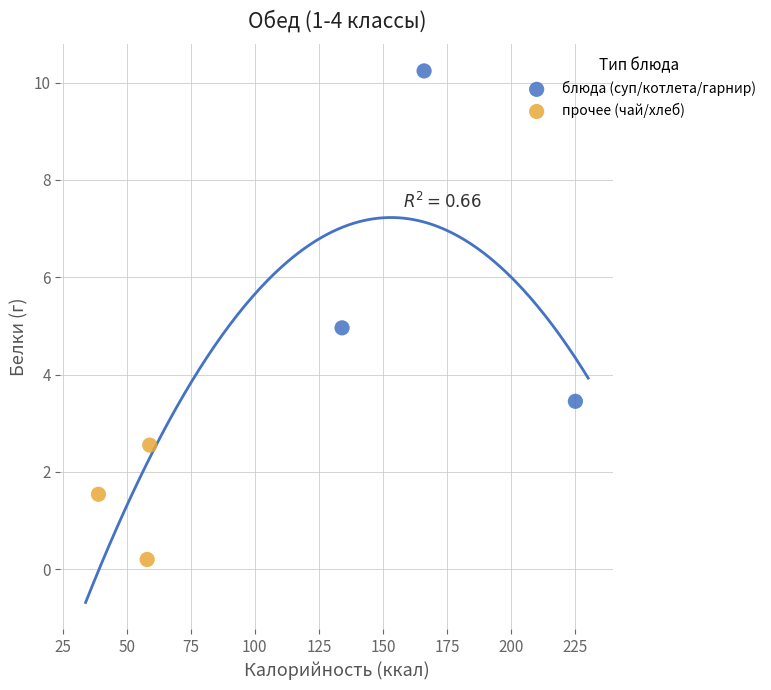

Which series has the largest Y range (max minus min)?

блюда (суп/котлета/гарнир)